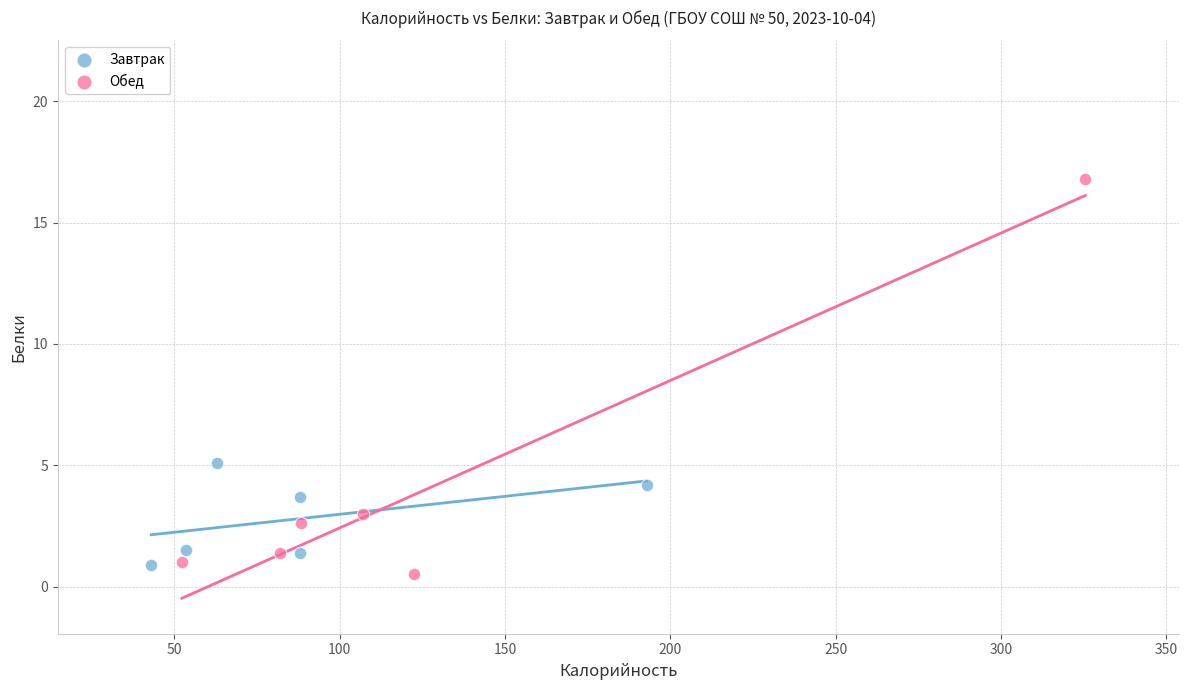

What are all the series names shown in the legend?

Завтрак, Обед